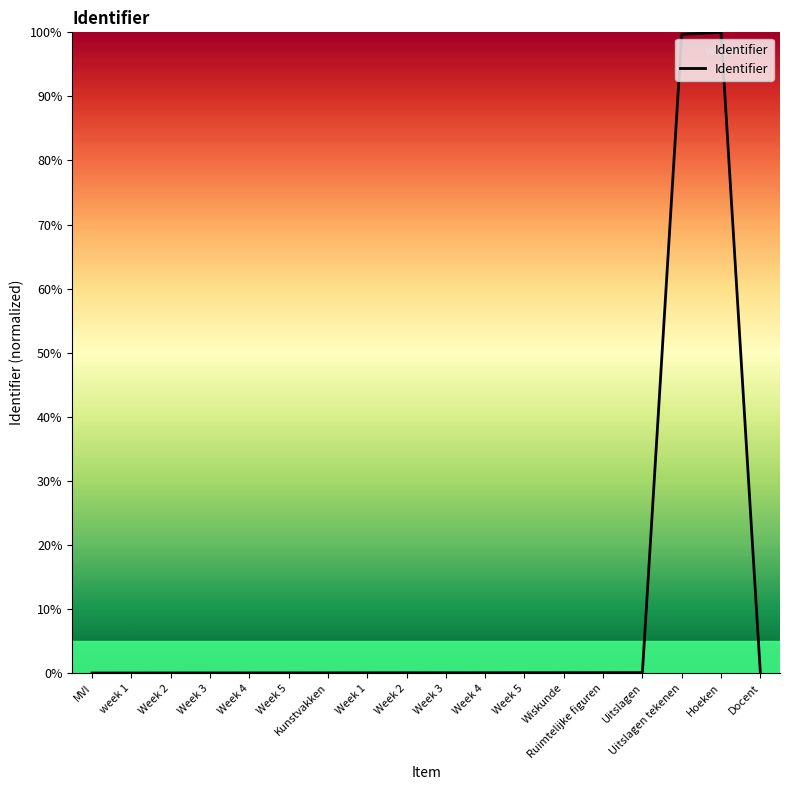

What is the difference between the maximum and second lowest values?

100.0